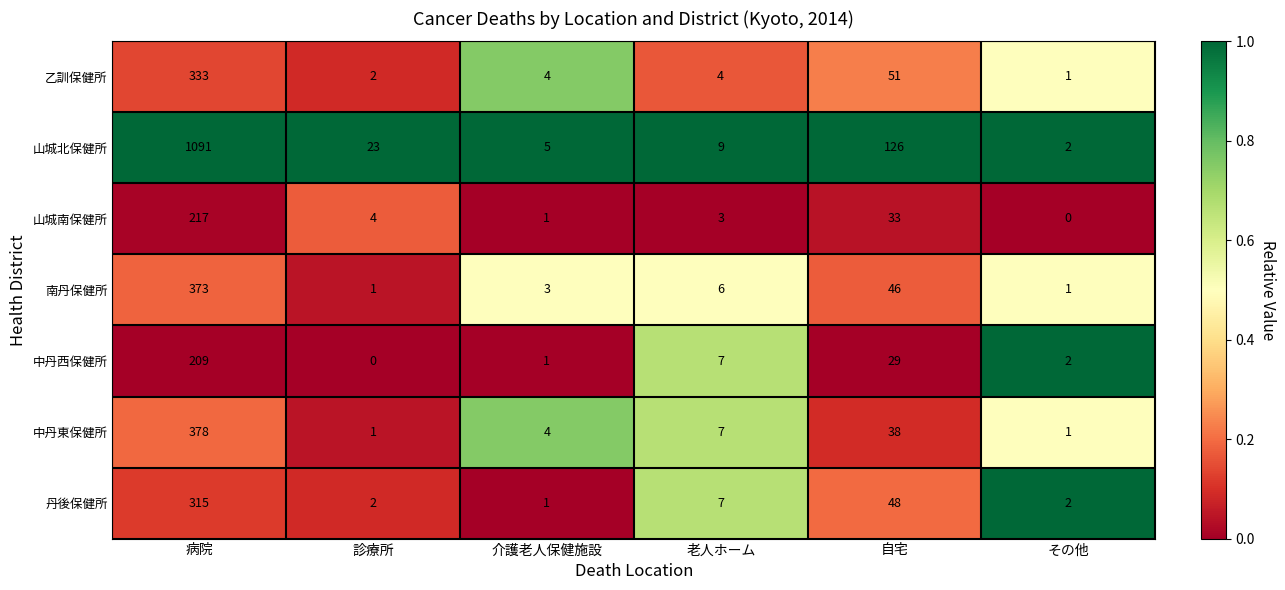

What is the difference between the maximum and minimum values in the 丹後保健所 series?

314